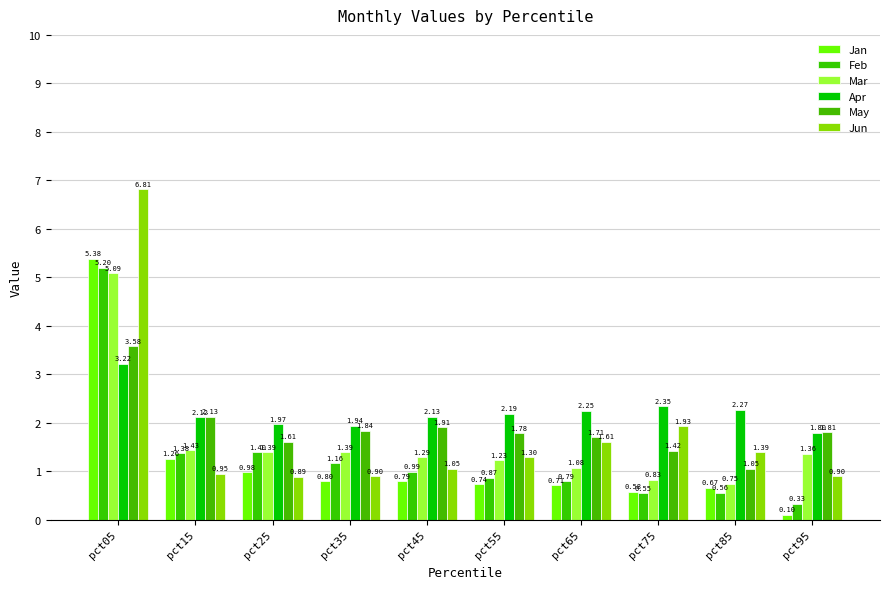

What is the value of the Feb bar at the 4th from the left?

1.2